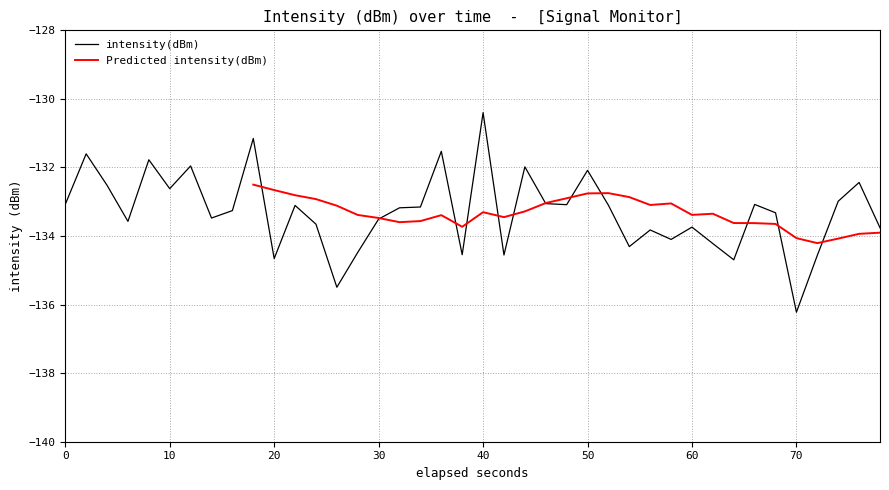

The value of intensity(dBm) at 0 is -133.1. True or false?

True